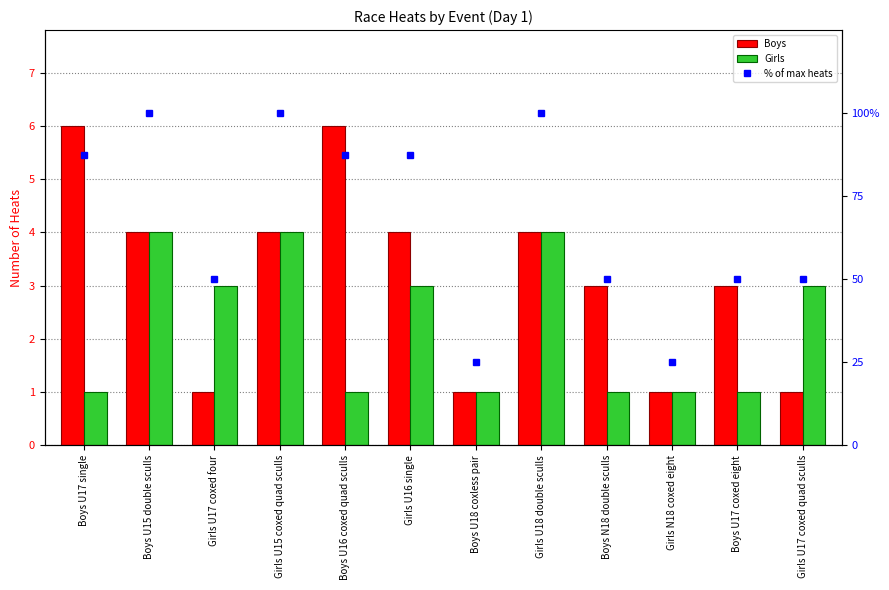

Is the value of Boys at Boys U15 double sculls greater than the value of Girls at Boys N18 double sculls?

Yes